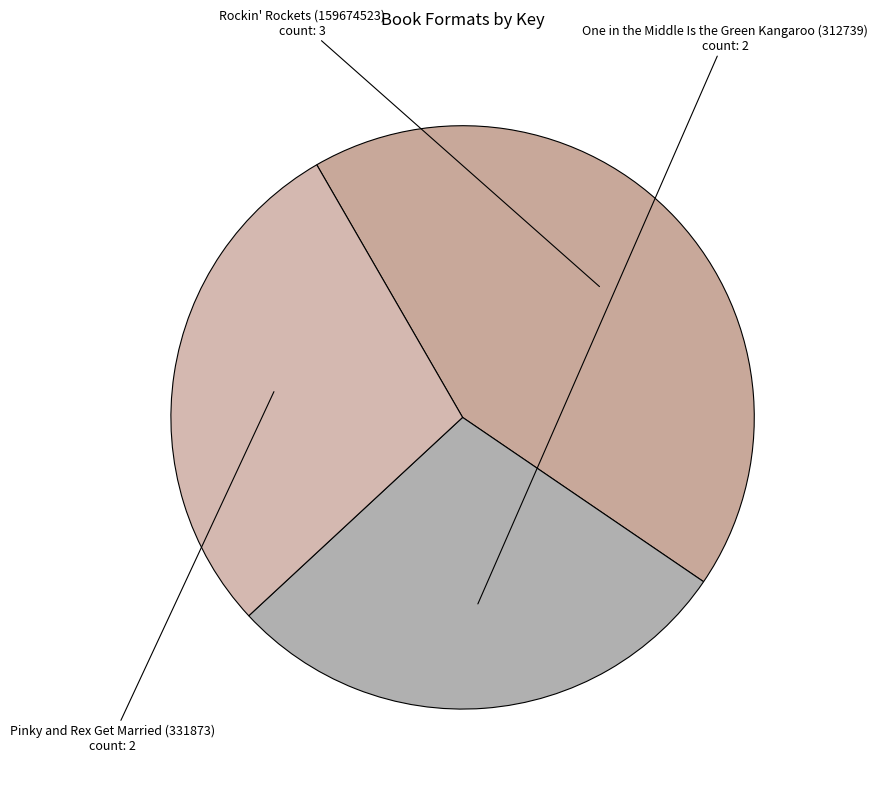

How many slices are in this pie chart?

3